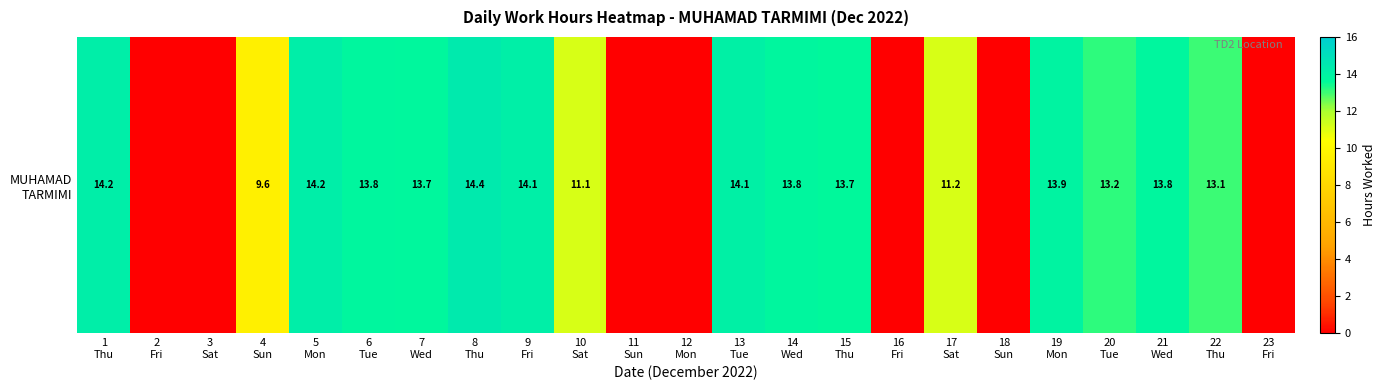

What is the change in value from 6
Tue to 20
Tue?

-0.7